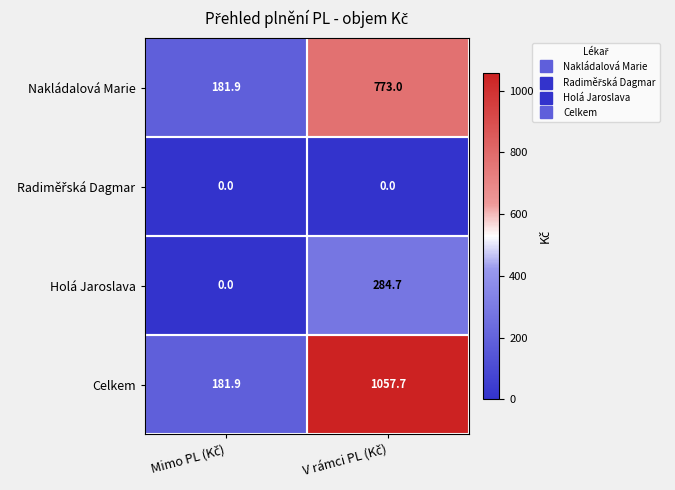

Which series has the widest spread of values?

Celkem